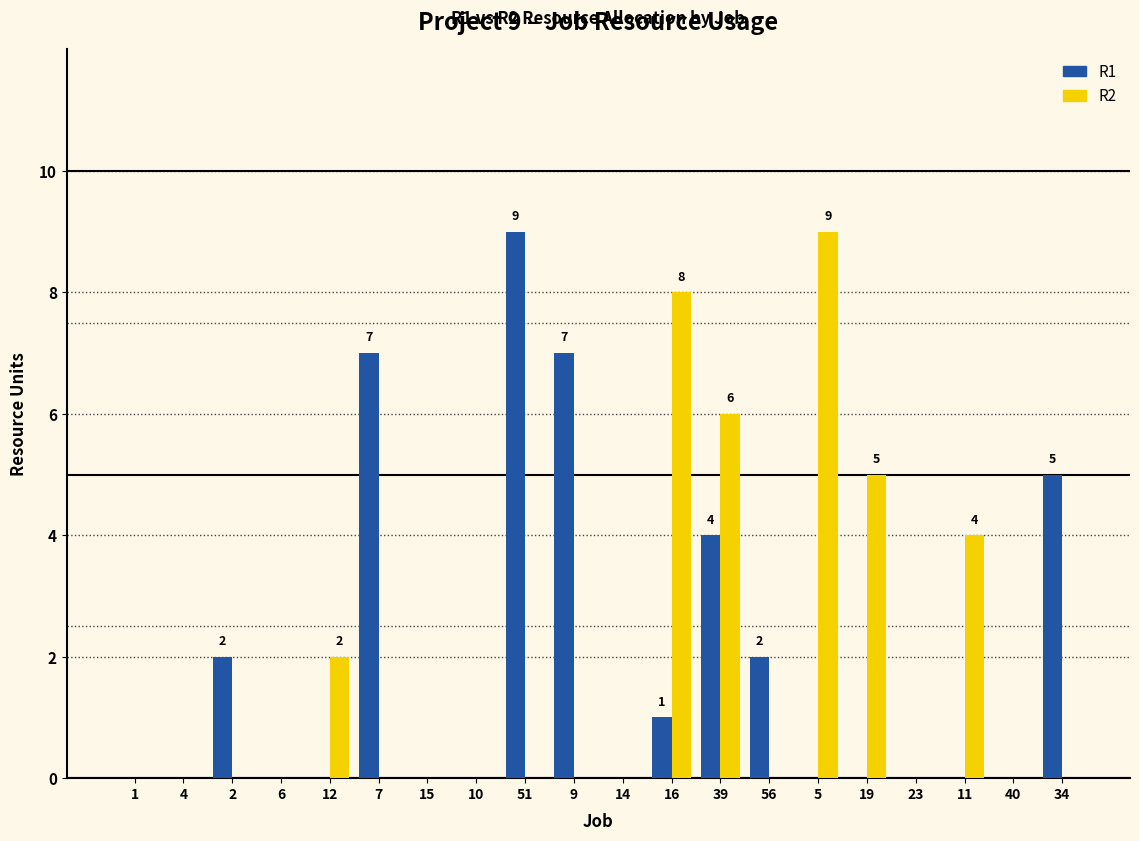

Is the value of R2 at 9 greater than the value of R1 at 39?

No